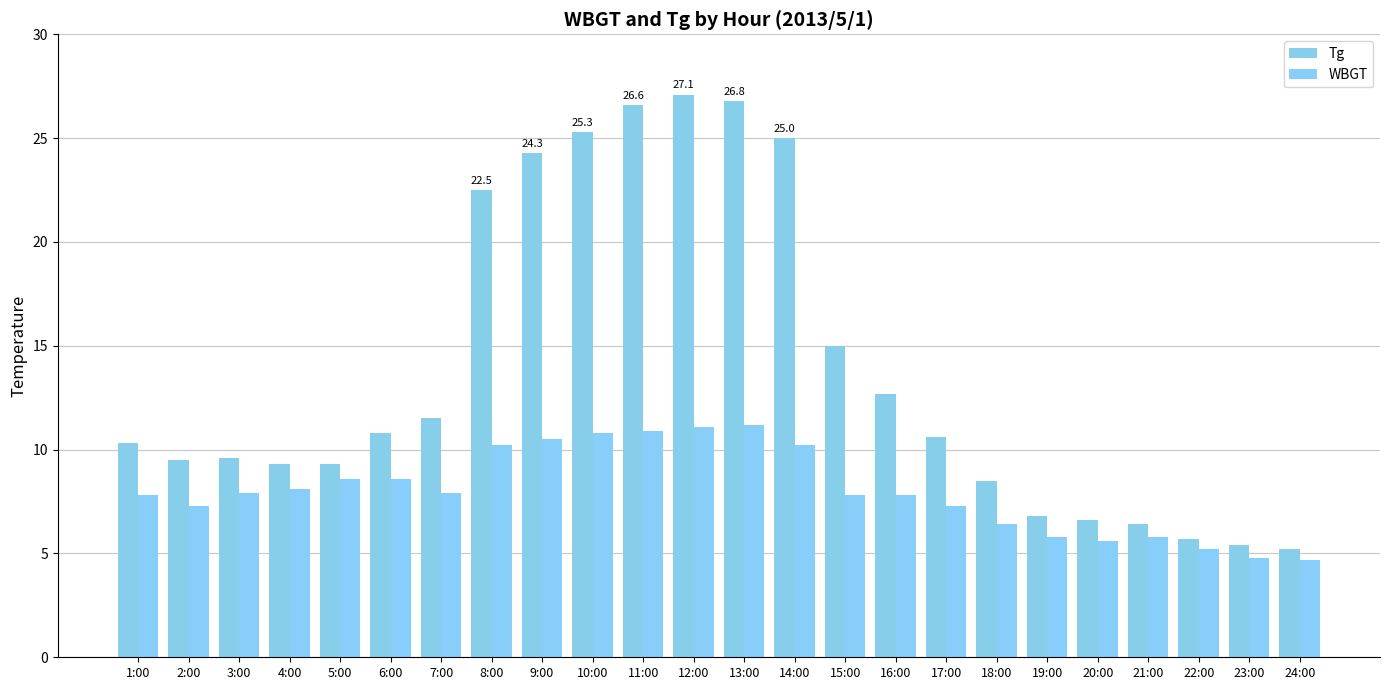

What is the sum of the WBGT values at 22:00 and 10:00?

16.0